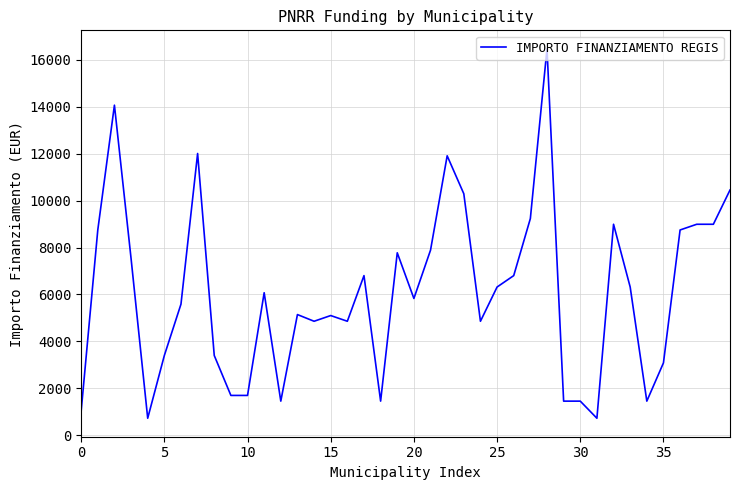

What is the average value?

6093